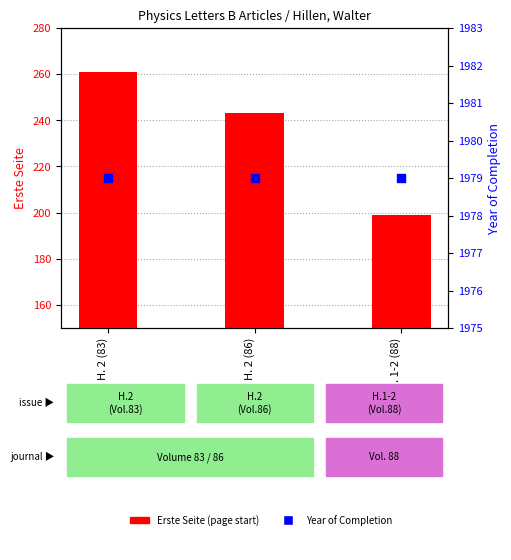

Which series has the largest total across all categories?

Year of Completion